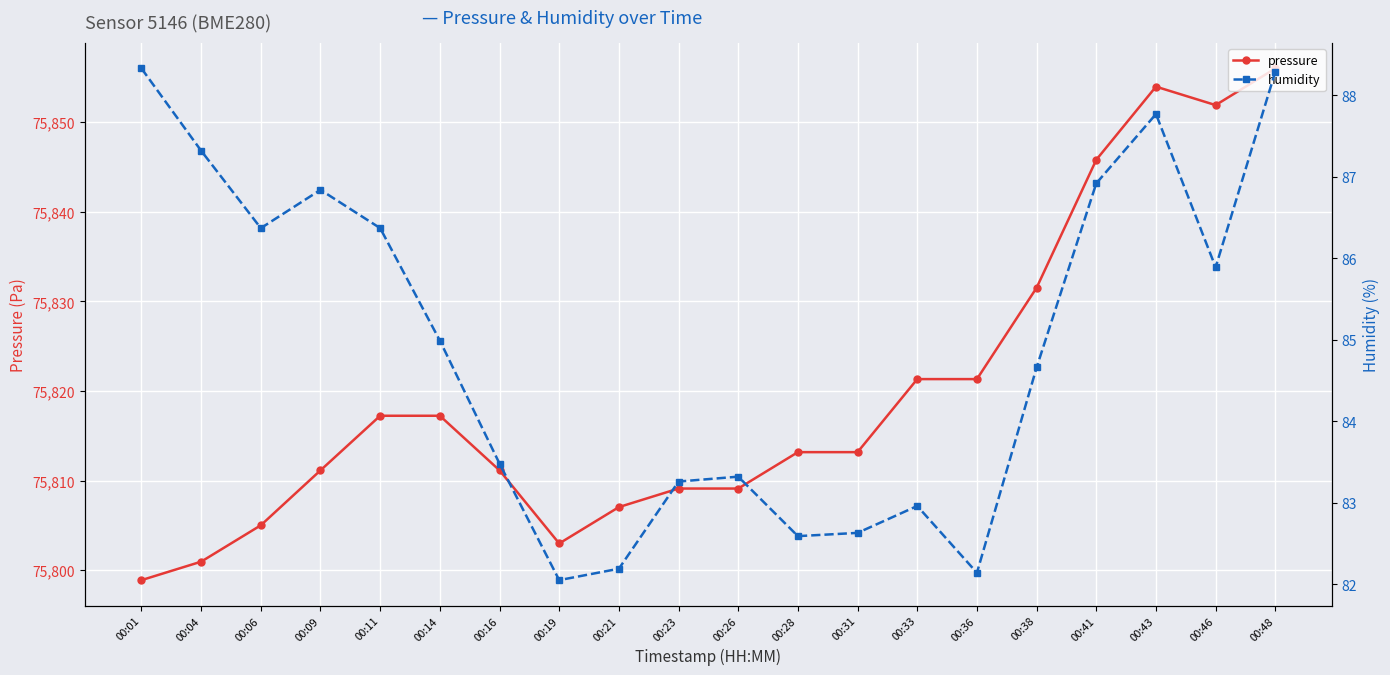

What is the difference between the second highest and minimum values in the humidity series?

6.2